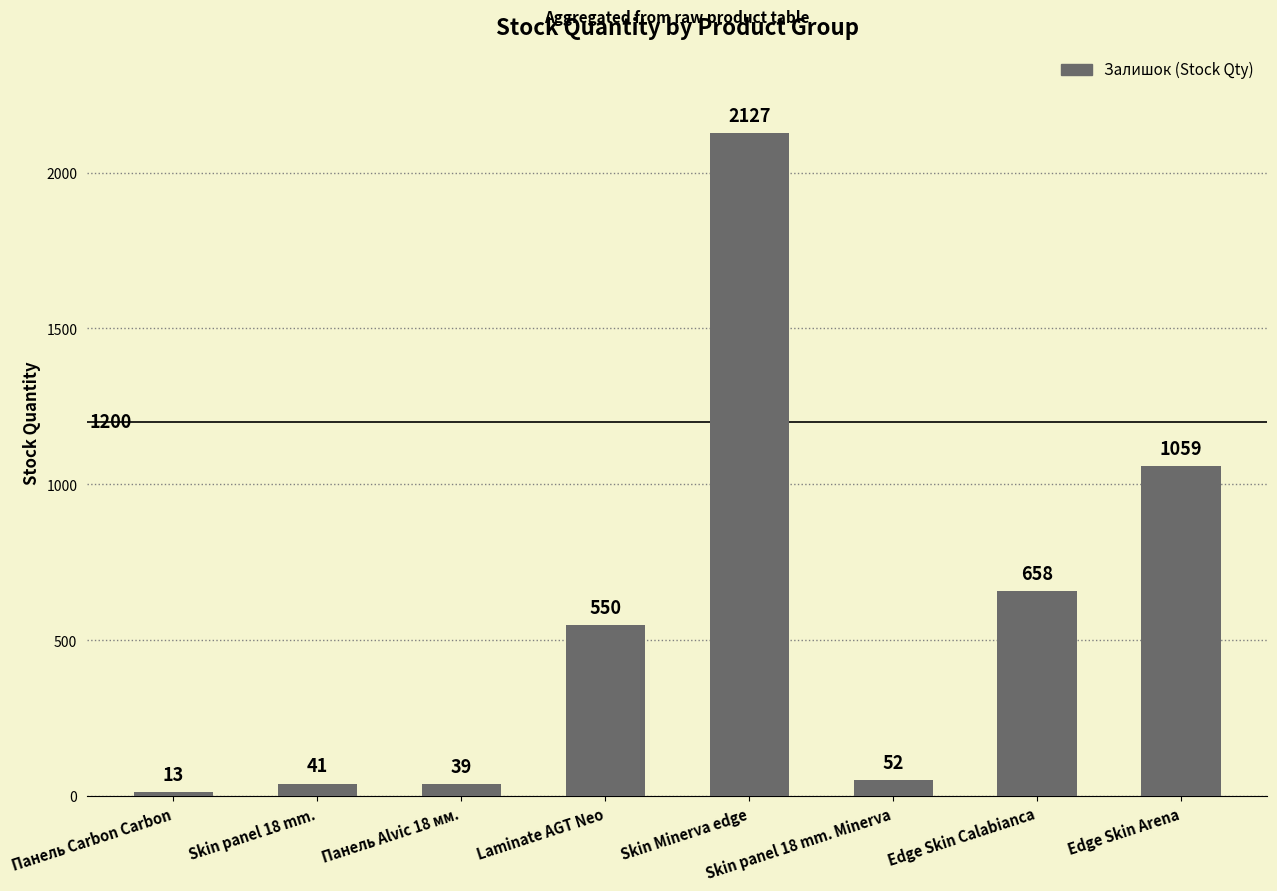

What is the approximate value at Панель Alvic 18 мм., to the nearest 50?

50